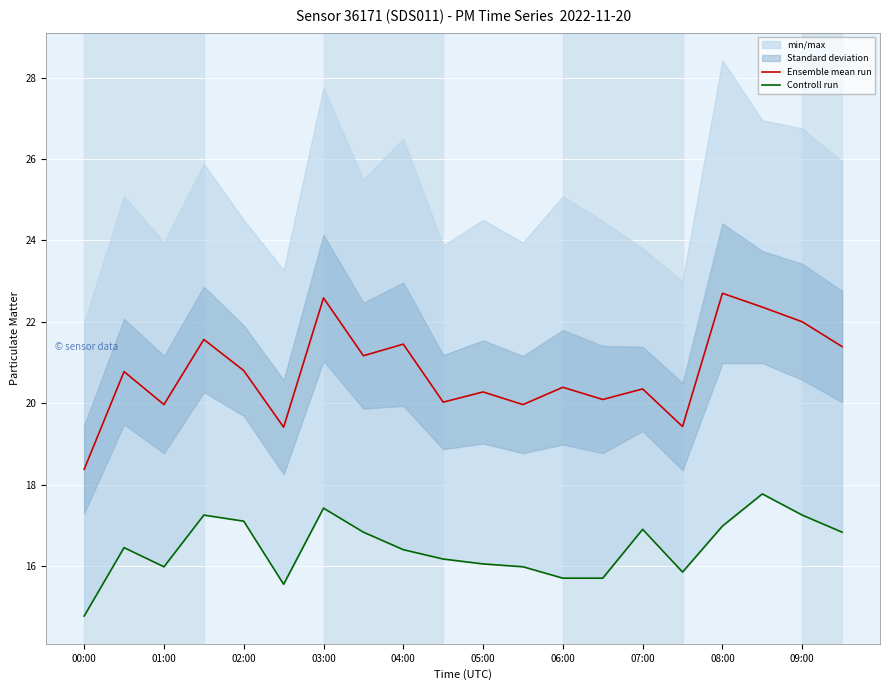

Where is the first local minimum for Ensemble mean run?

01:00